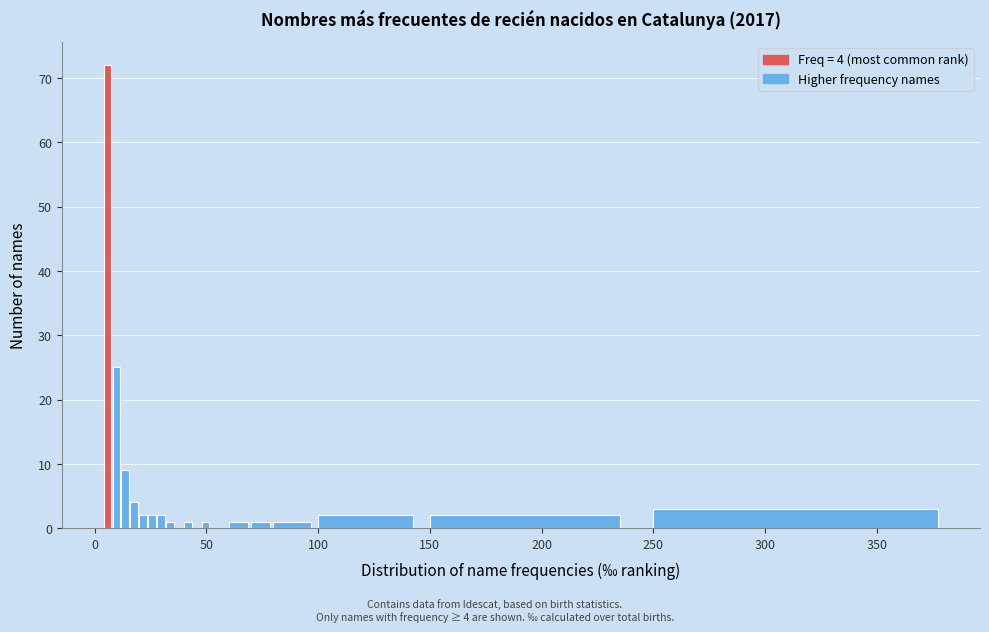

Read against the x-axis, roughly where is the centre of the tallest bar?

5